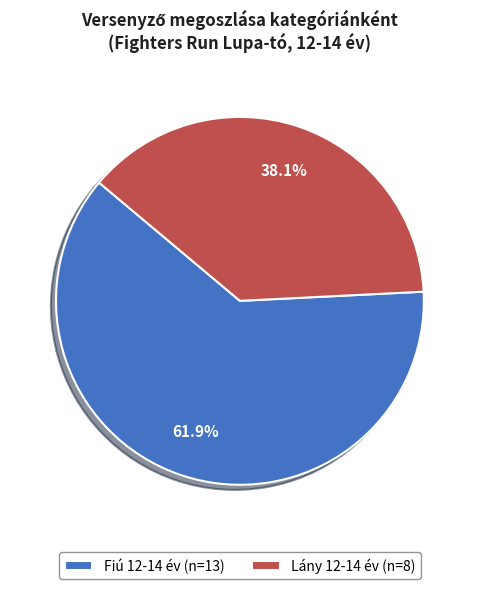

How many slices are in this pie chart?

2